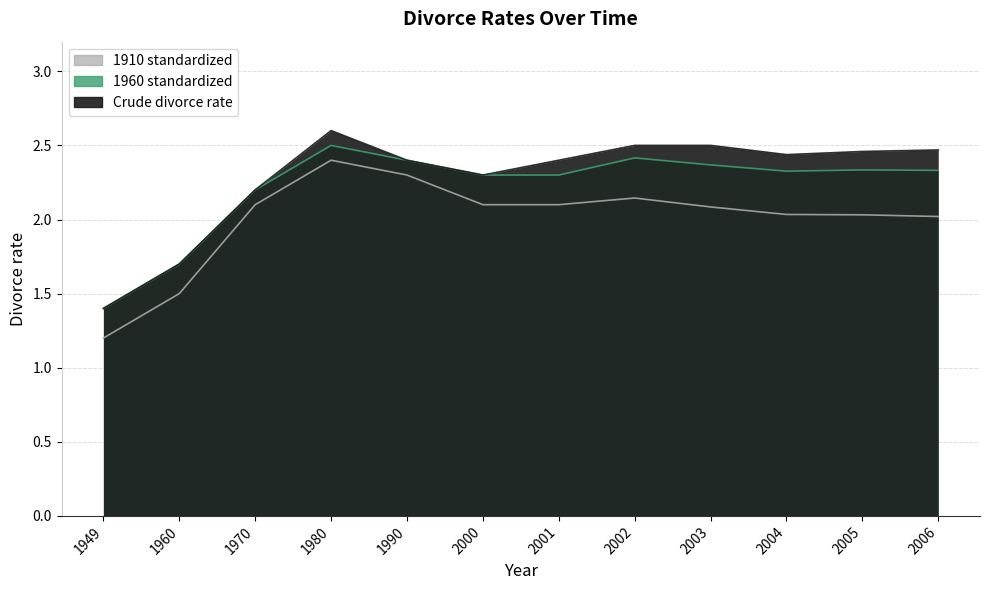

Rank the series by their maximum value, from highest to lowest.

Crude divorce rate, 1960 standardized, 1910 standardized